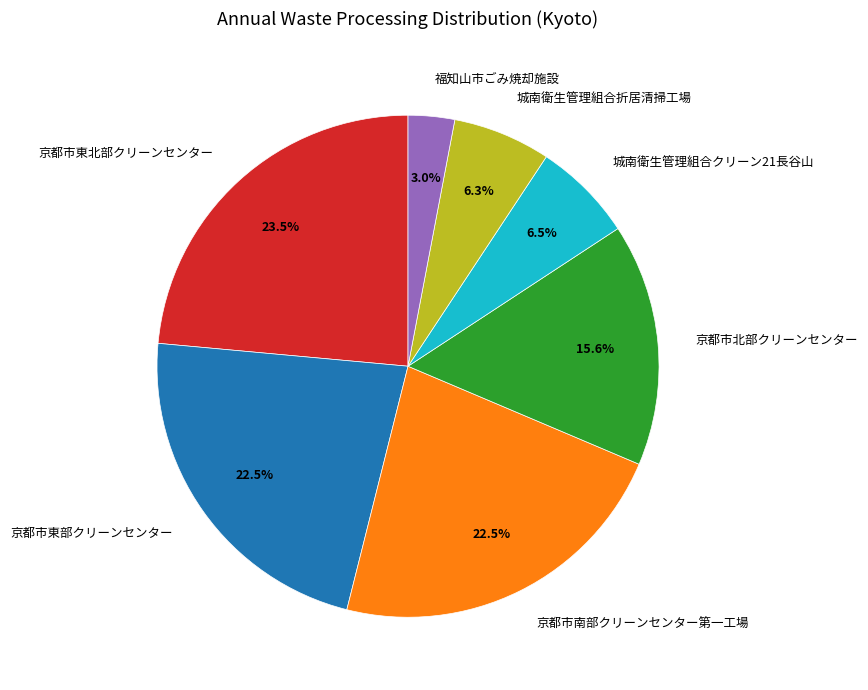

Count the number of slices in the pie.

7